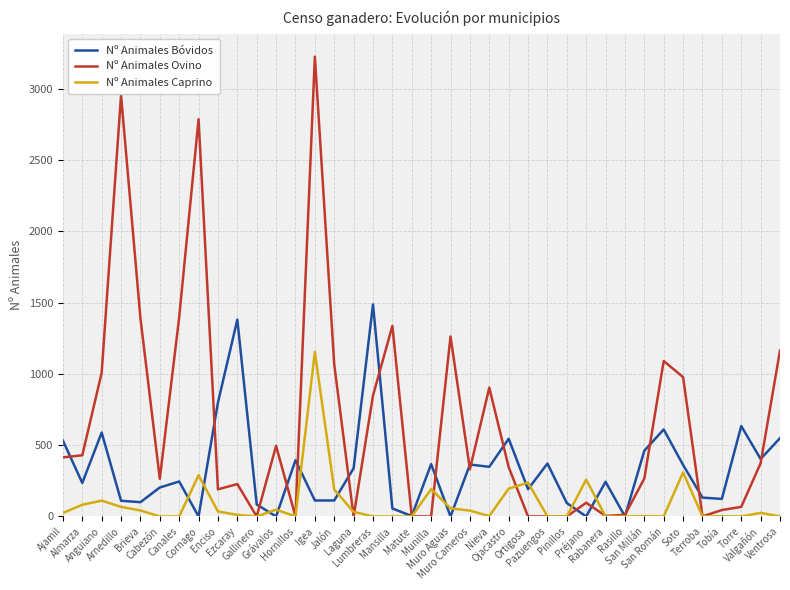

Is it true that Nº Animales Caprino equals -519 at Rasillo?

False